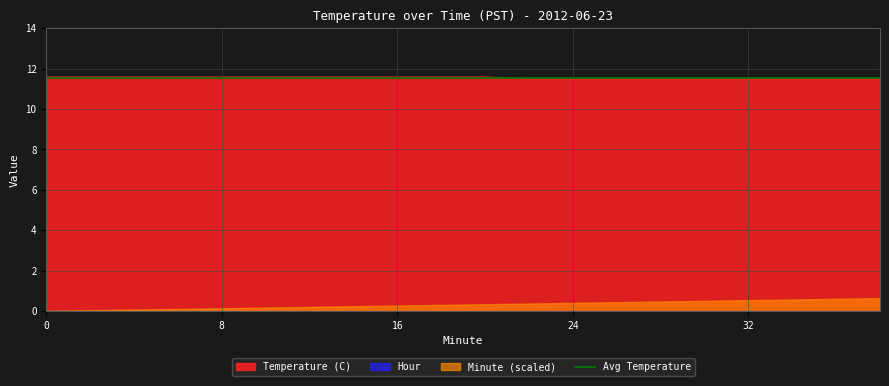

True or false: Minute (scaled) and Temperature (C) intersect in this chart.

False